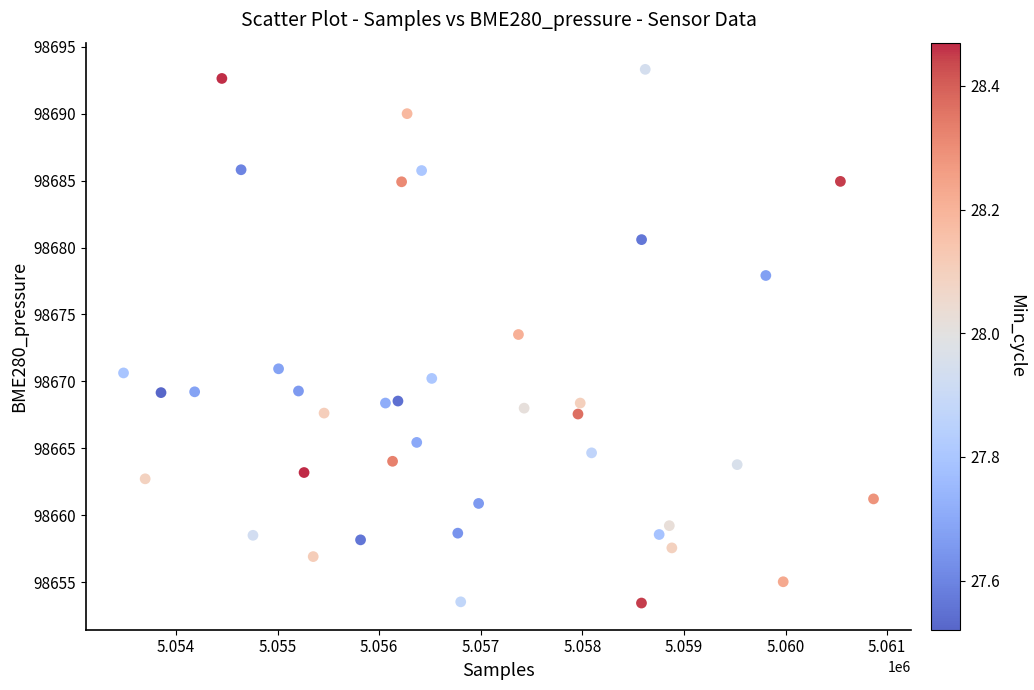

What is the range of X values (max minus min)?

7382.0